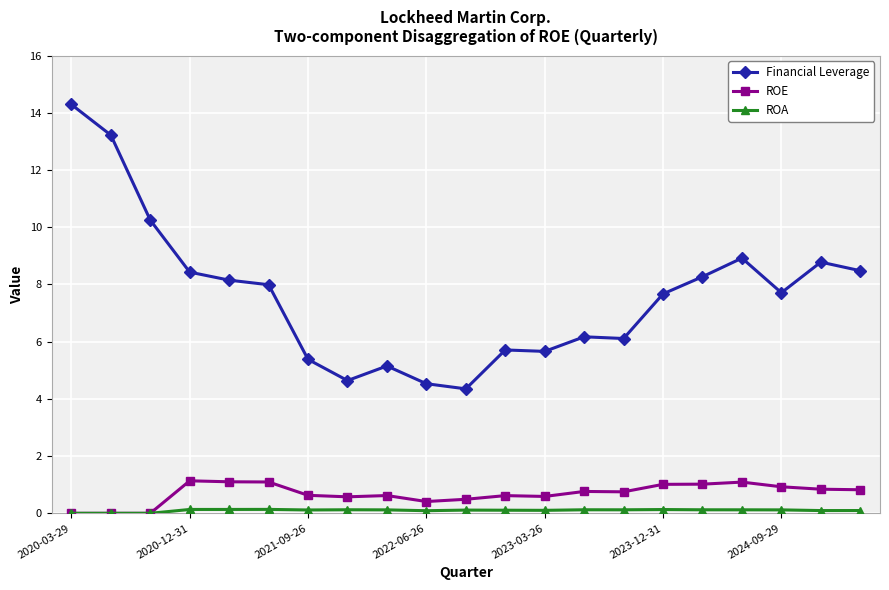

What is the value of the ROE point at the 19th from the left?

0.9